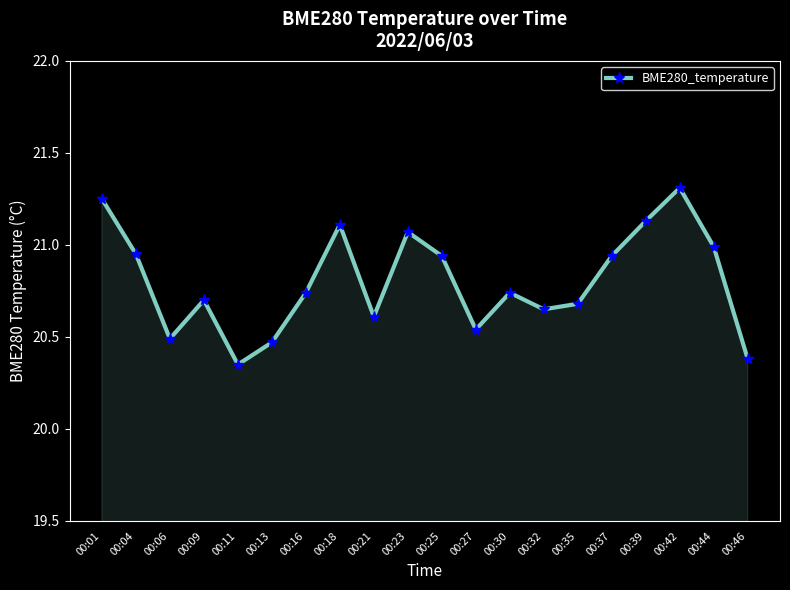

The value at 00:09 is 33.2. True or false?

False